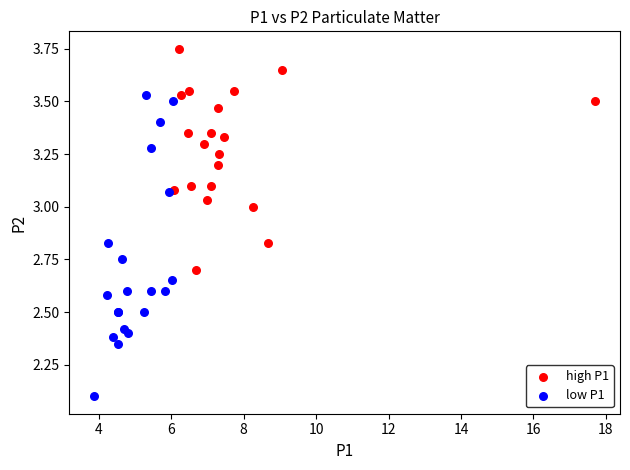

What are all the series names shown in the legend?

high P1, low P1